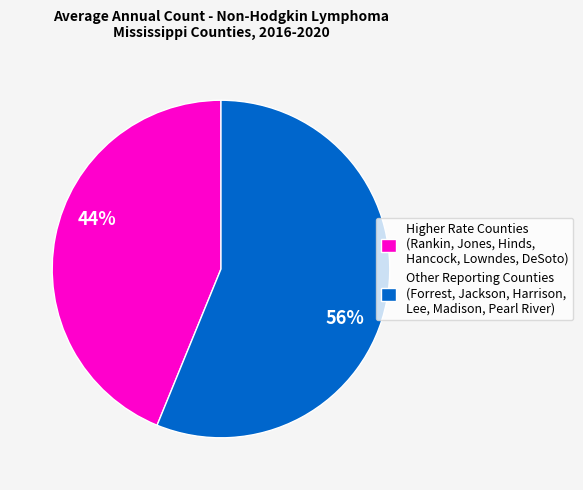

The Other Reporting Counties (Forrest, Jackson, Harrison, Lee, Madison, Pearl River) slice represents 49% of the pie. True or false?

False